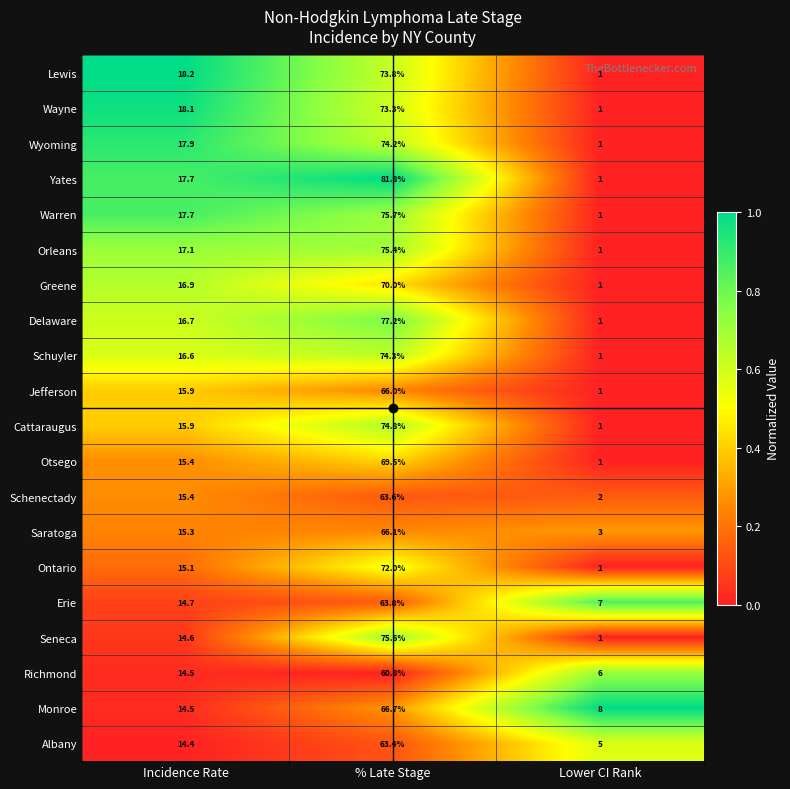

Which series has the largest total across all categories?

Yates